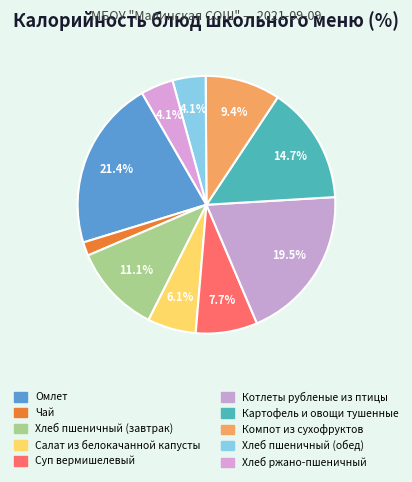

To the nearest percent, what portion does Картофель и овощи тушенные represent?

15%